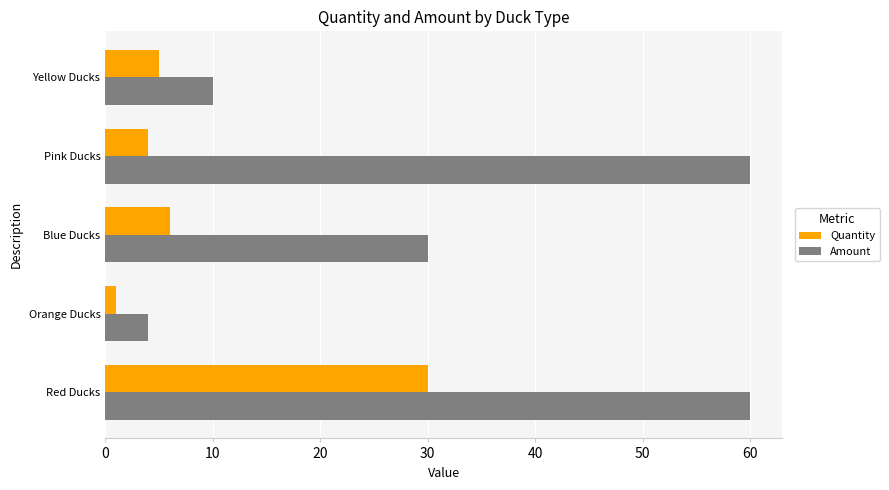

What is the greatest value displayed?

60